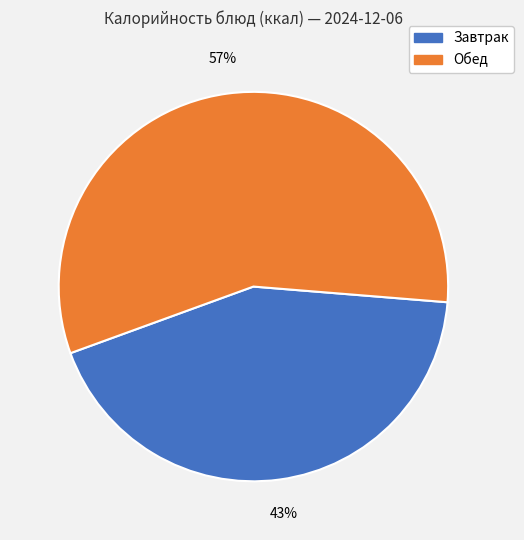

Is there a majority slice in this chart?

Yes